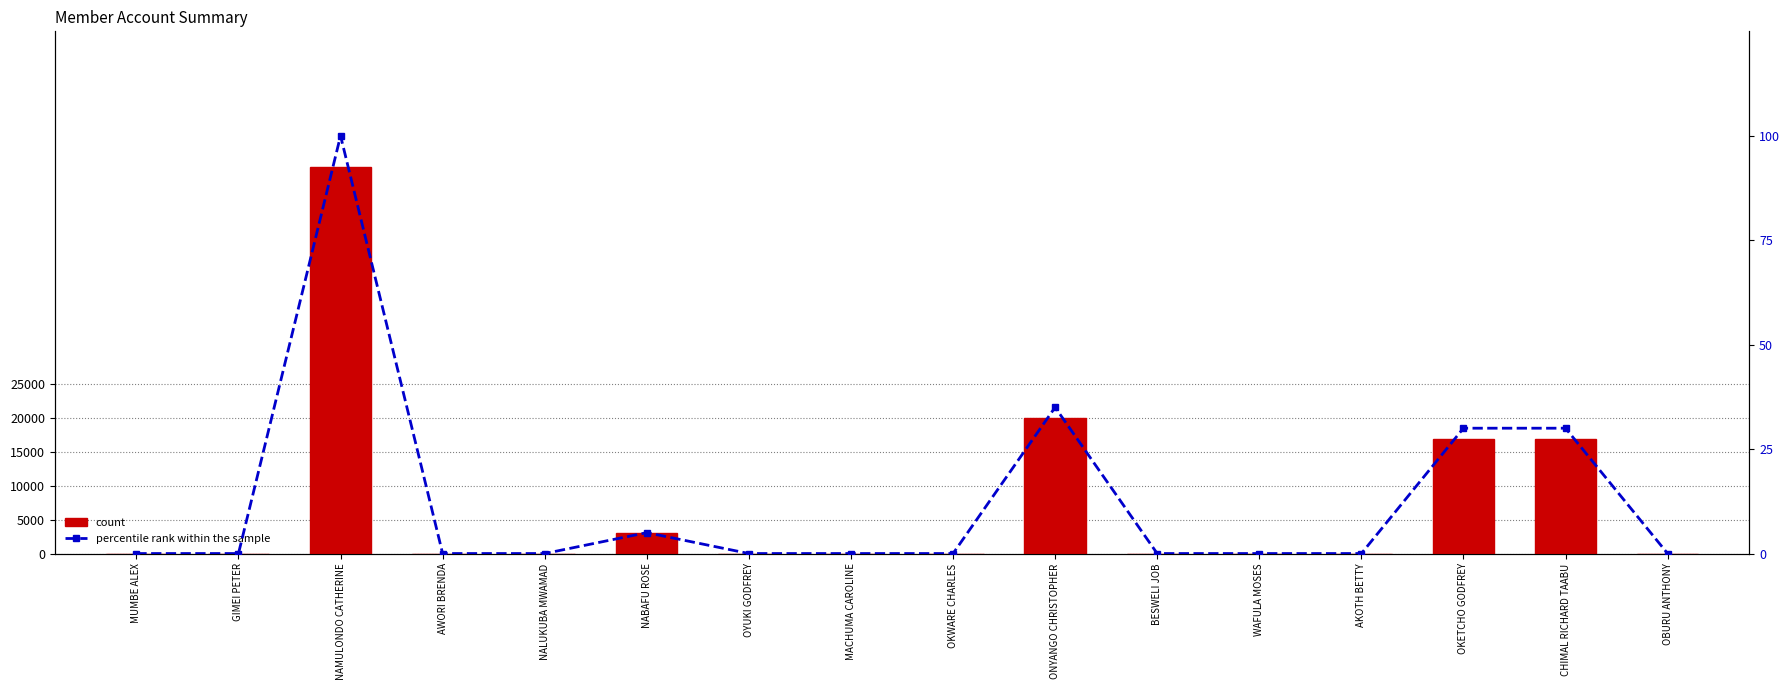

Reading left to right, what are all the values shown in this chart?

count: 0	0	57200	0	0	3000	0	0	0	20000	0	0	0	17000	17000	0
percentile rank within the sample: 0	0	100	0	0	5	0	0	0	35	0	0	0	30	30	0